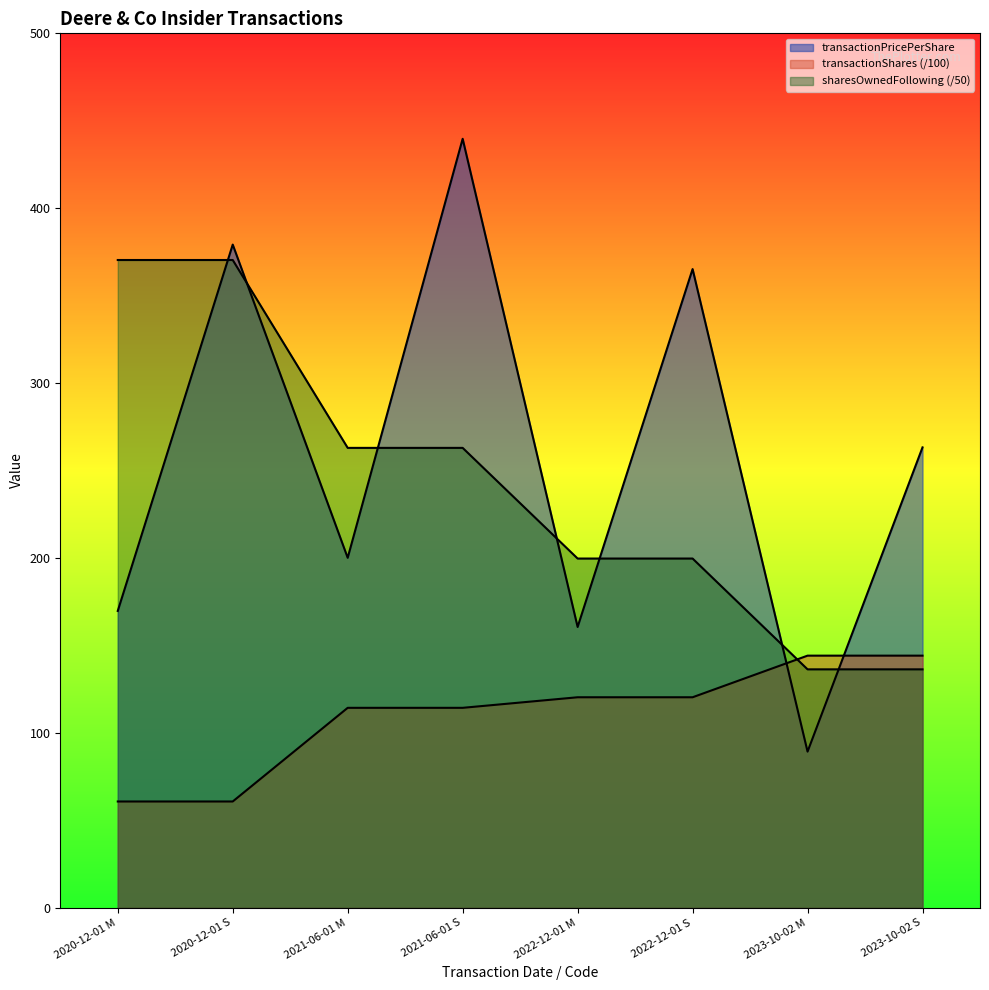

Between which two adjacent categories do sharesOwnedFollowingTransaction and transactionShares first intersect?

2022-12-01 S and 2023-10-02 M